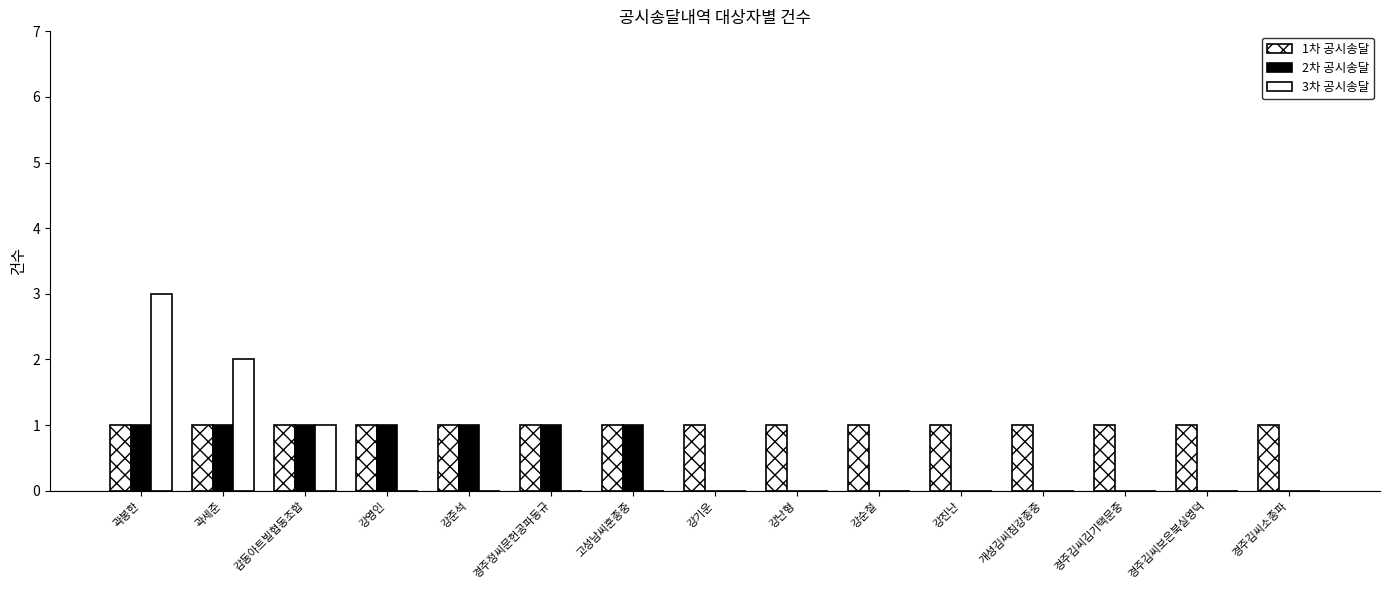

How many data points does each series have?

15